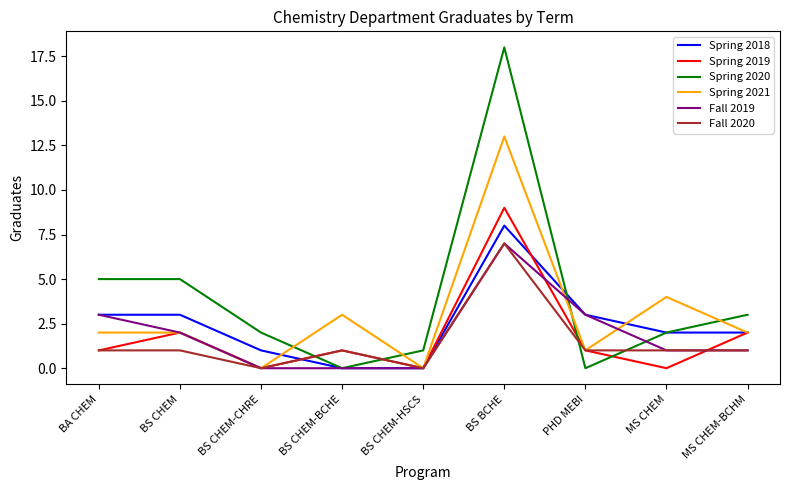

Which series has the largest total across all categories?

Spring 2020